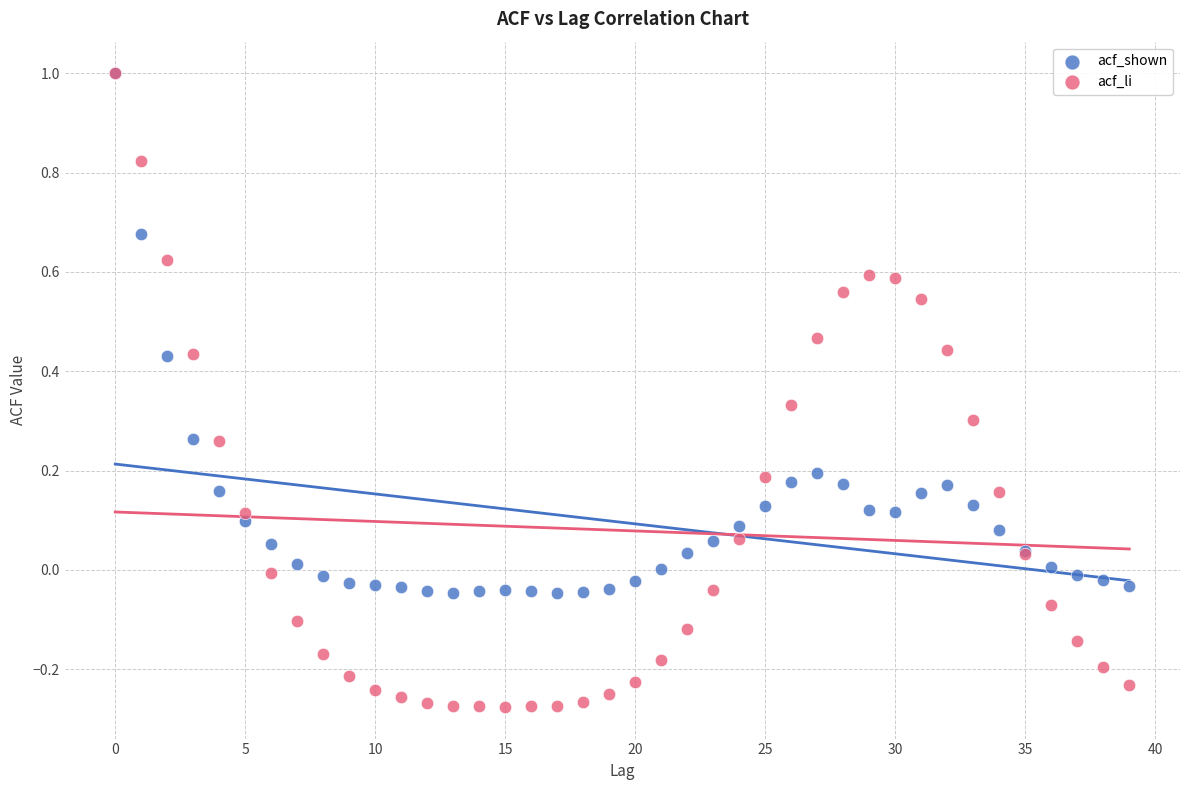

Which series has the widest spread of Y values?

acf_li